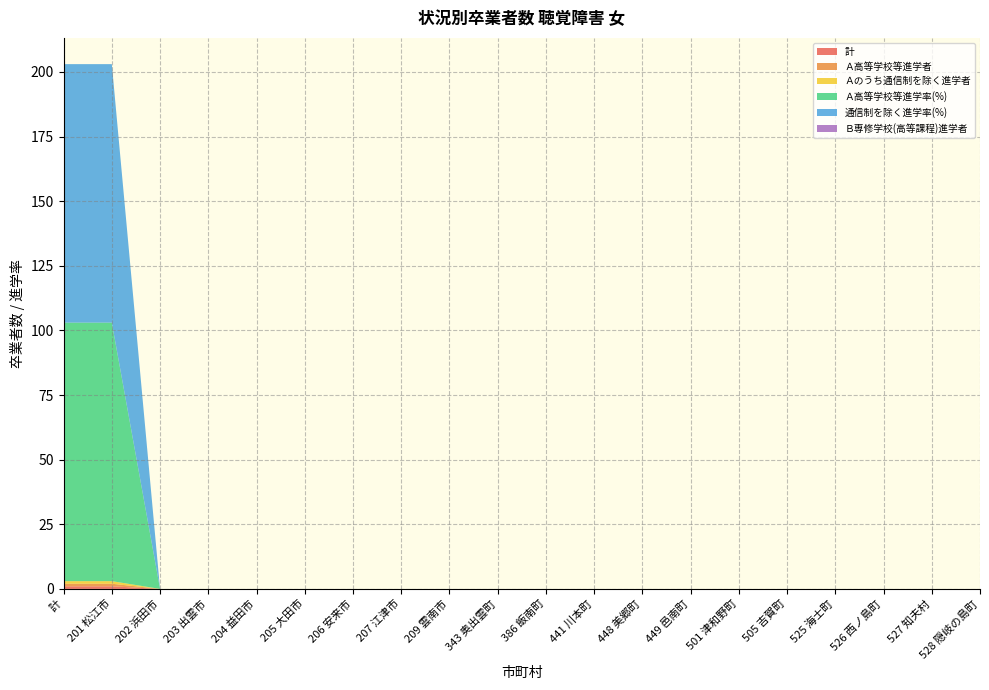

Reading left to right, list all the values displayed in this chart.

計: 計=1	201 松江市=1	202 浜田市=0	203 出雲市=0	204 益田市=0	205 大田市=0	206 安来市=0	207 江津市=0	209 雲南市=0	343 奥出雲町=0	386 飯南町=0	441 川本町=0	448 美郷町=0	449 邑南町=0	501 津和野町=0	505 吉賀町=0	525 海士町=0	526 西ノ島町=0	527 知夫村=0	528 隠岐の島町=0
Ａ高等学校等進学者: 計=1	201 松江市=1	202 浜田市=0	203 出雲市=0	204 益田市=0	205 大田市=0	206 安来市=0	207 江津市=0	209 雲南市=0	343 奥出雲町=0	386 飯南町=0	441 川本町=0	448 美郷町=0	449 邑南町=0	501 津和野町=0	505 吉賀町=0	525 海士町=0	526 西ノ島町=0	527 知夫村=0	528 隠岐の島町=0
Ａのうち通信制を除く進学者: 計=1	201 松江市=1	202 浜田市=0	203 出雲市=0	204 益田市=0	205 大田市=0	206 安来市=0	207 江津市=0	209 雲南市=0	343 奥出雲町=0	386 飯南町=0	441 川本町=0	448 美郷町=0	449 邑南町=0	501 津和野町=0	505 吉賀町=0	525 海士町=0	526 西ノ島町=0	527 知夫村=0	528 隠岐の島町=0
Ａ高等学校等進学率(%): 計=100	201 松江市=100	202 浜田市=0	203 出雲市=0	204 益田市=0	205 大田市=0	206 安来市=0	207 江津市=0	209 雲南市=0	343 奥出雲町=0	386 飯南町=0	441 川本町=0	448 美郷町=0	449 邑南町=0	501 津和野町=0	505 吉賀町=0	525 海士町=0	526 西ノ島町=0	527 知夫村=0	528 隠岐の島町=0
通信制を除く進学率(%): 計=100	201 松江市=100	202 浜田市=0	203 出雲市=0	204 益田市=0	205 大田市=0	206 安来市=0	207 江津市=0	209 雲南市=0	343 奥出雲町=0	386 飯南町=0	441 川本町=0	448 美郷町=0	449 邑南町=0	501 津和野町=0	505 吉賀町=0	525 海士町=0	526 西ノ島町=0	527 知夫村=0	528 隠岐の島町=0
Ｂ専修学校(高等課程)進学者: 計=0	201 松江市=0	202 浜田市=0	203 出雲市=0	204 益田市=0	205 大田市=0	206 安来市=0	207 江津市=0	209 雲南市=0	343 奥出雲町=0	386 飯南町=0	441 川本町=0	448 美郷町=0	449 邑南町=0	501 津和野町=0	505 吉賀町=0	525 海士町=0	526 西ノ島町=0	527 知夫村=0	528 隠岐の島町=0